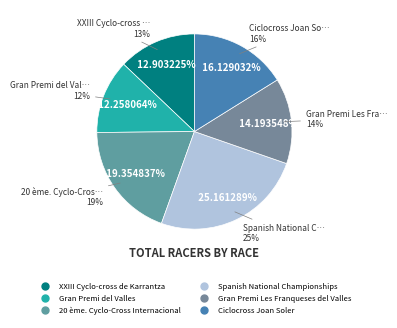

To the nearest percent, what is the average slice percentage?

17%